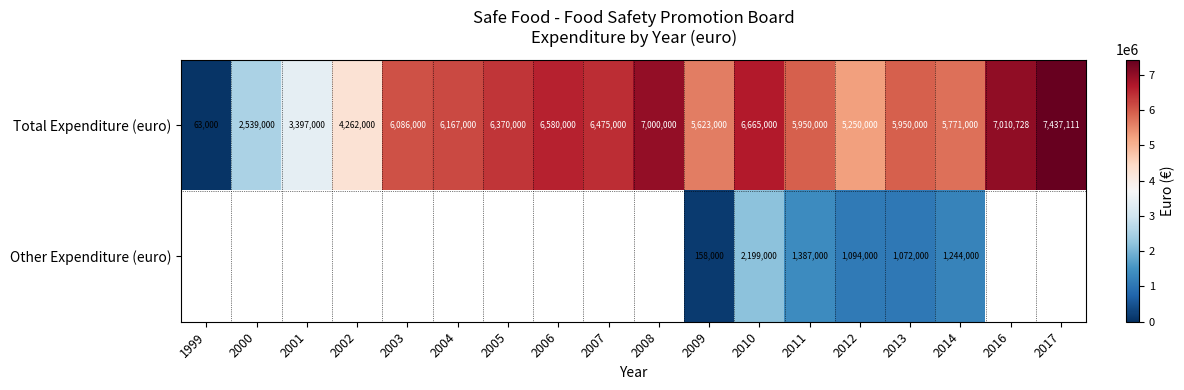

The Total Expenditure (euro) series shows 3716294.8 at 2014. True or false?

False